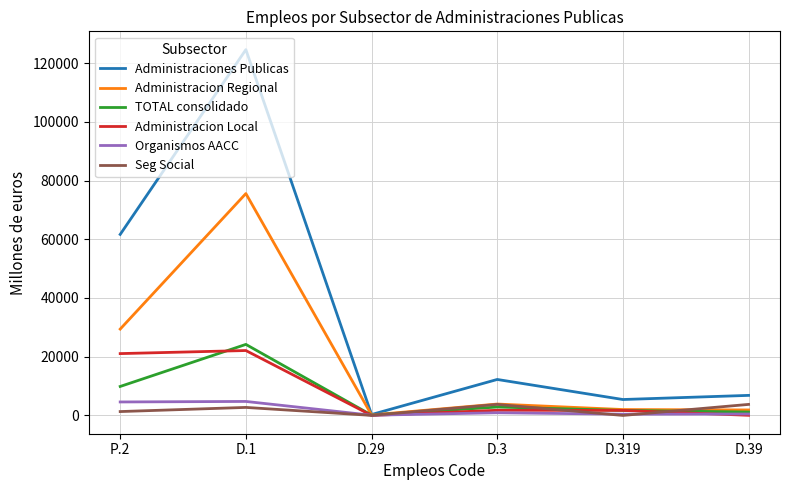

At which category is the sum across all series the highest?

D.1